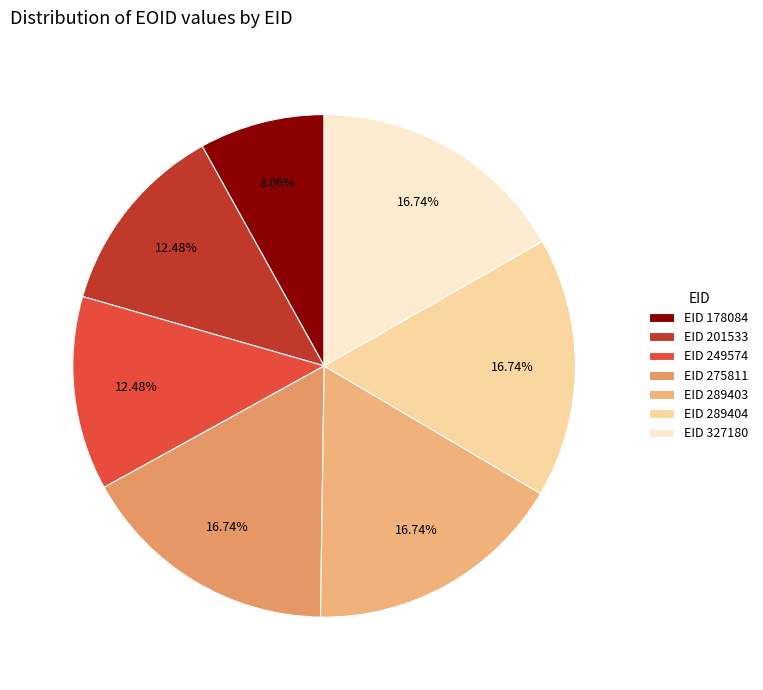

Count the number of slices in the pie.

7